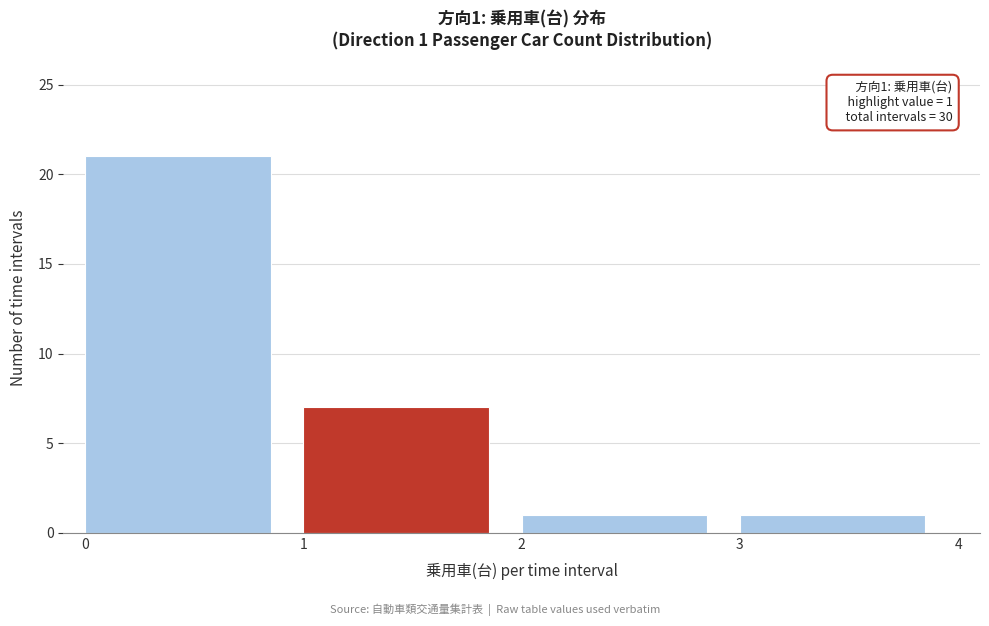

Over which range of the x-axis is the bar tallest?

0 to 1